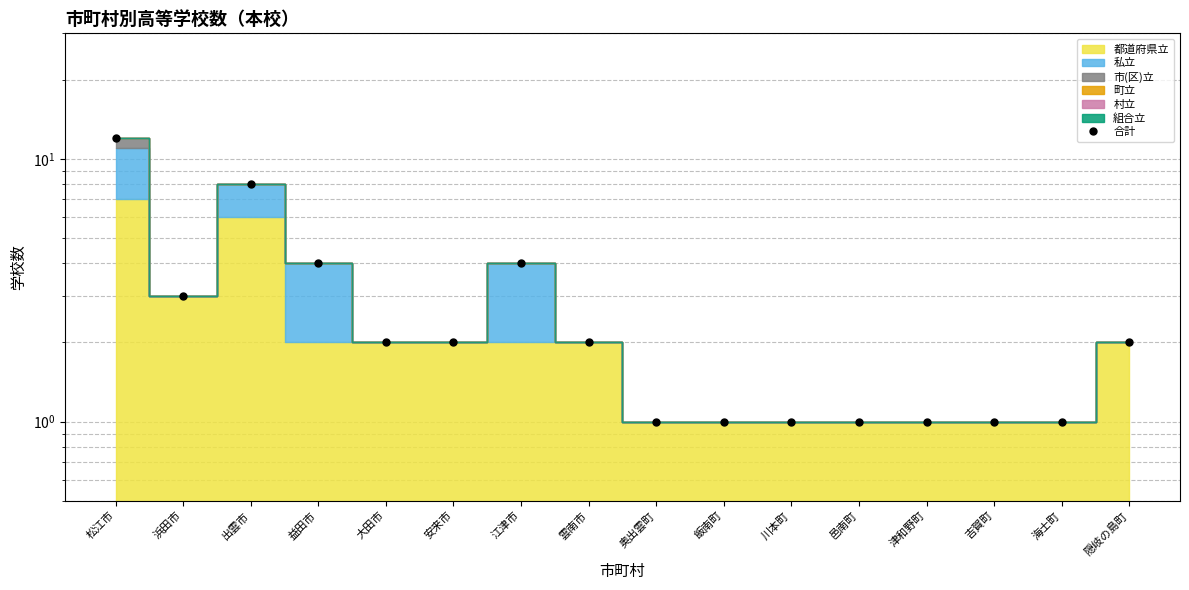

What is the change in value from 雲南市 to 川本町?

-1